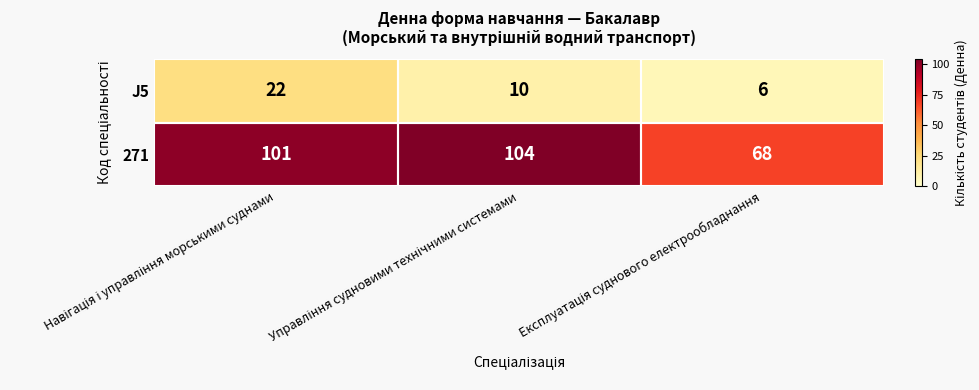

Count the J5 values in the range 6 to 22.

3